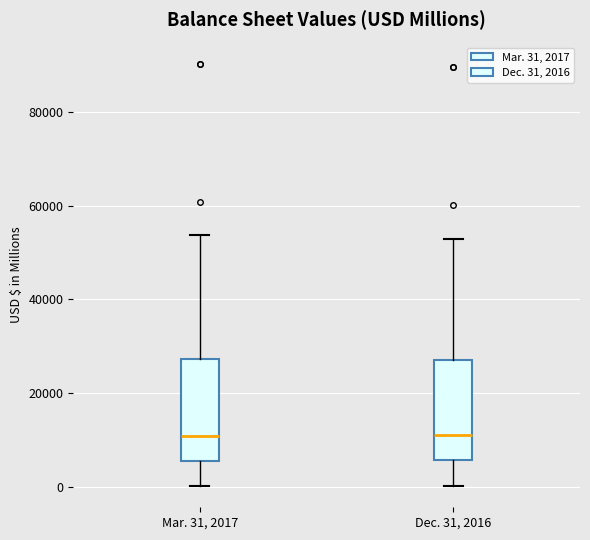

Reading left to right, transcribe this box plot: for each box, give where its median line is, the range the box spans, and where its two whiskers end, as read against the y-axis. The values are not printed on the chart, so give them approximately, as read against the axis.

Mar. 31, 2017: median 10000, box 6000 to 28000, whiskers 0 to 54000
Dec. 31, 2016: median 12000, box 6000 to 28000, whiskers 0 to 52000